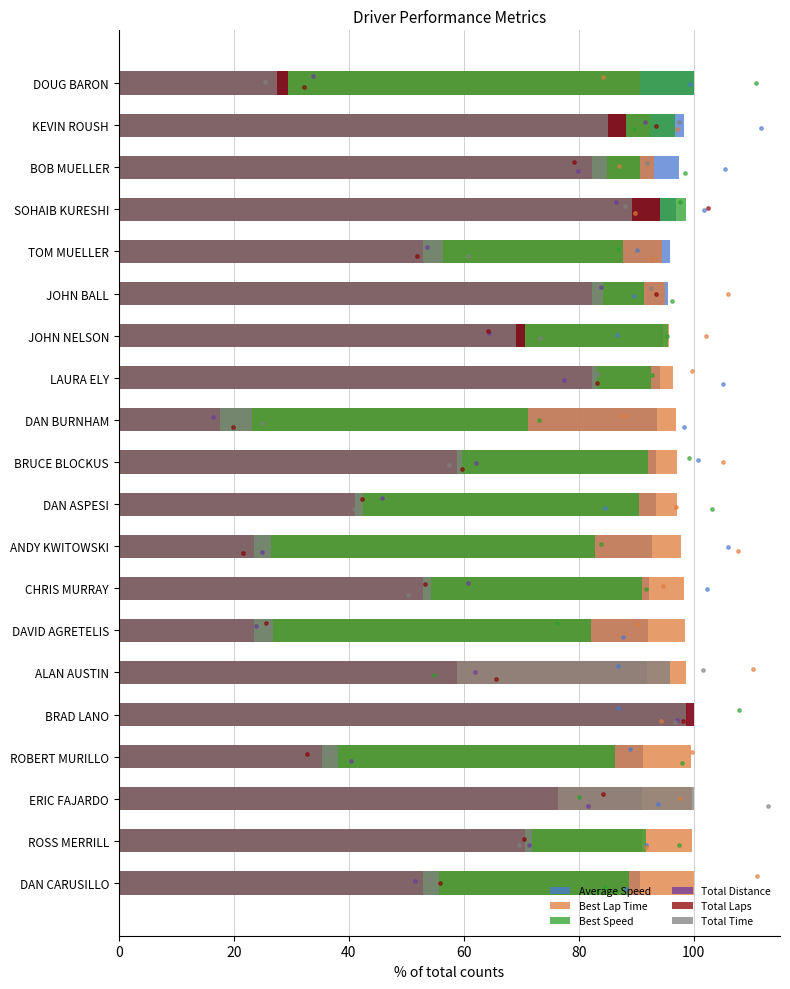

What are all the series names shown in the legend?

Average Speed, Best Lap Time, Best Speed, Total Distance, Total Laps, Total Time